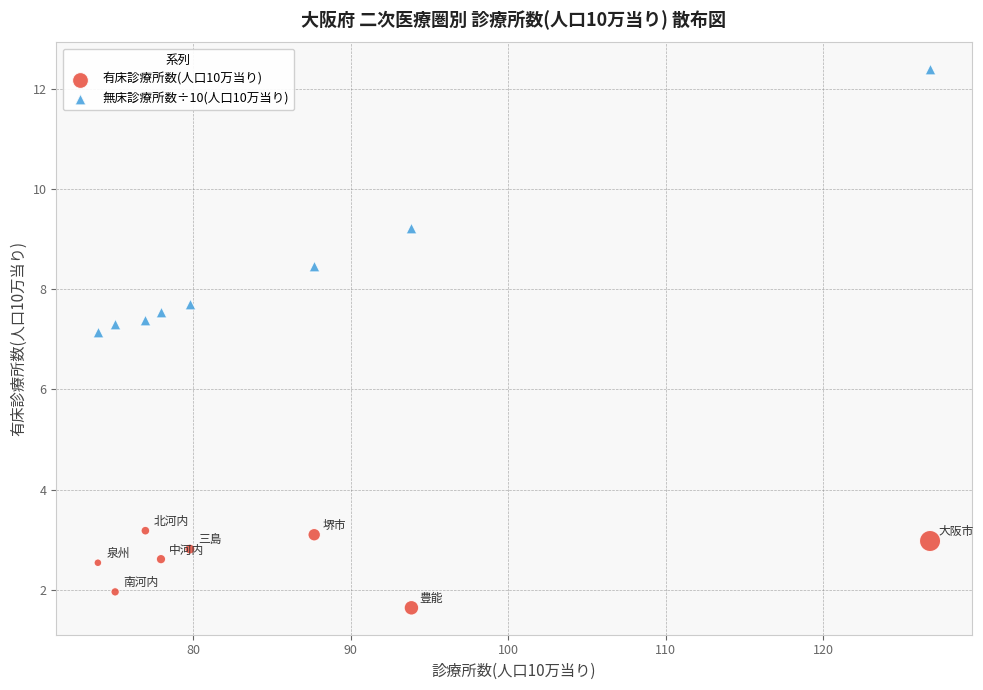

Which series has the largest Y range (max minus min)?

無床診療所数÷10(人口10万当り)